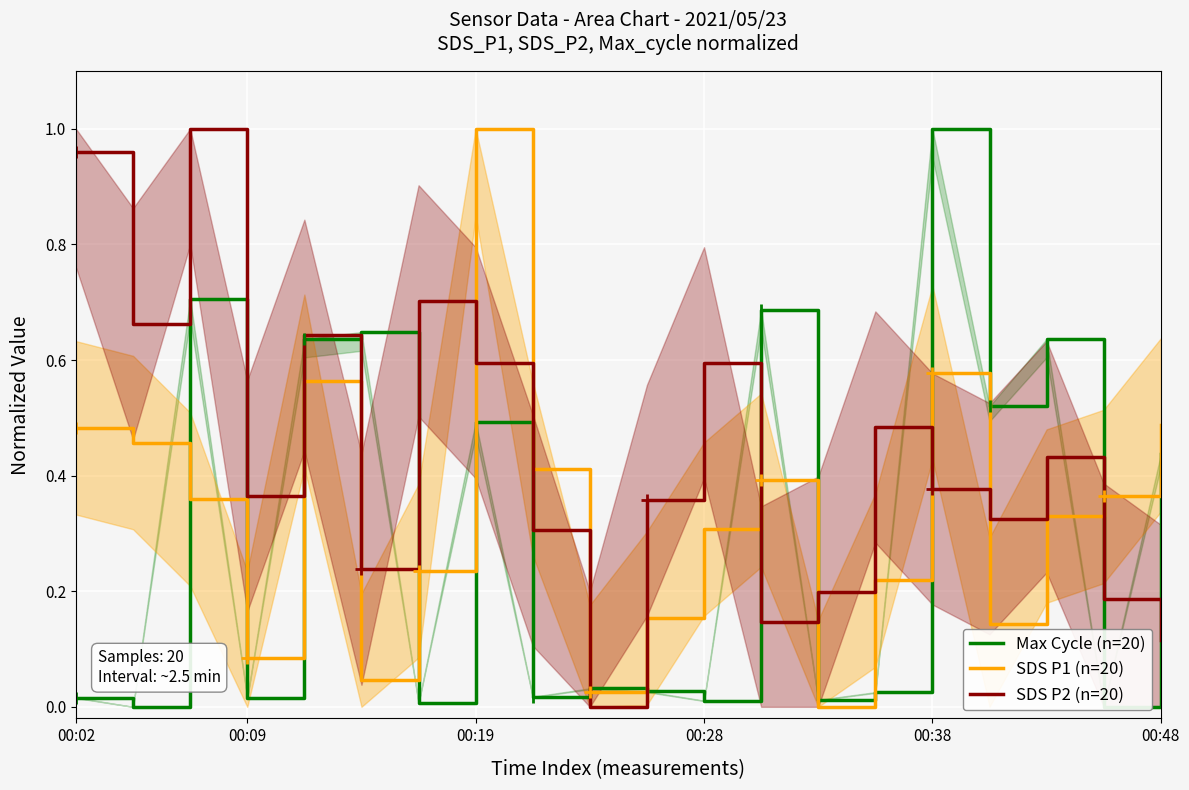

Rank the series by their average value, from lowest to highest.

Max Cycle (n=20), SDS P1 (n=20), SDS P2 (n=20)